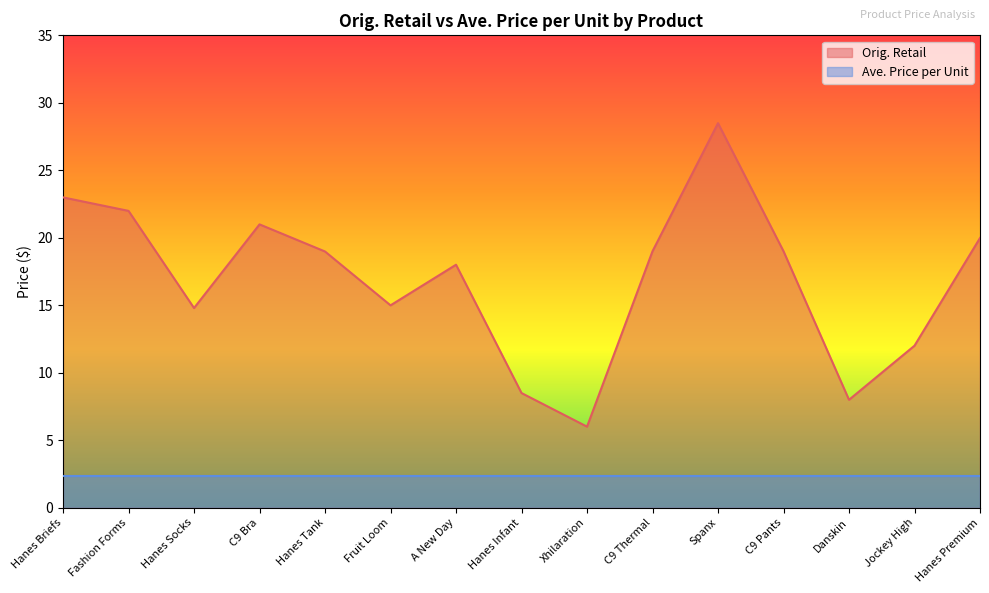

What position from the right is Danskin?

3